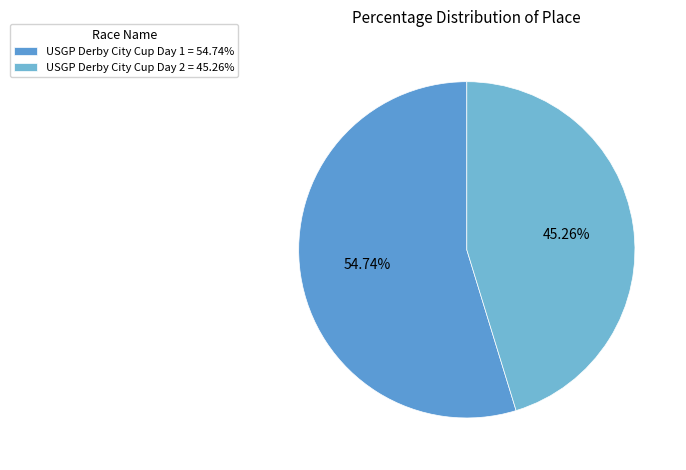

Does any single category account for the majority?

Yes